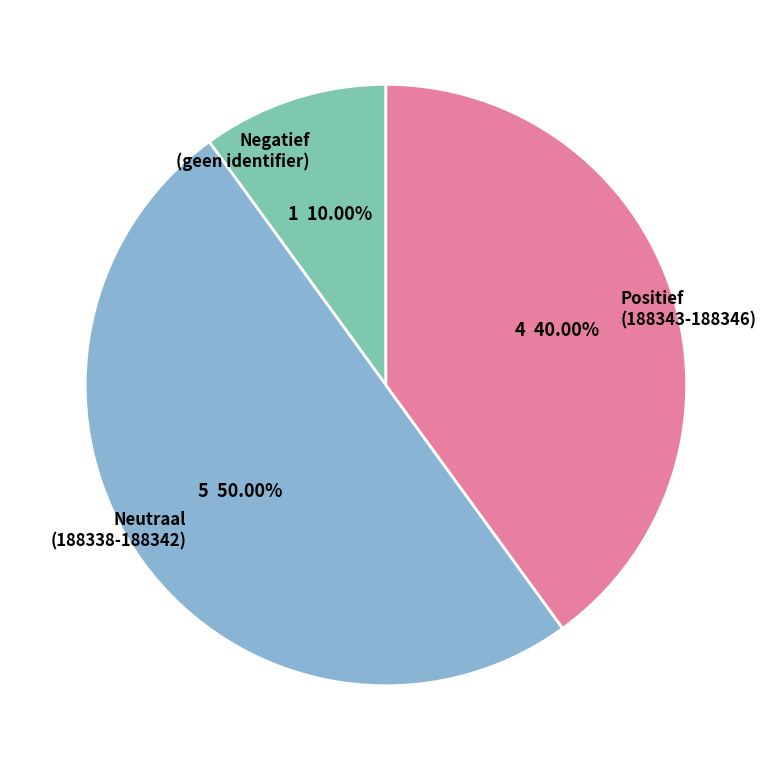

Is the sum of Positief (188343-188346) and Neutraal (188338-188342) greater than half?

Yes